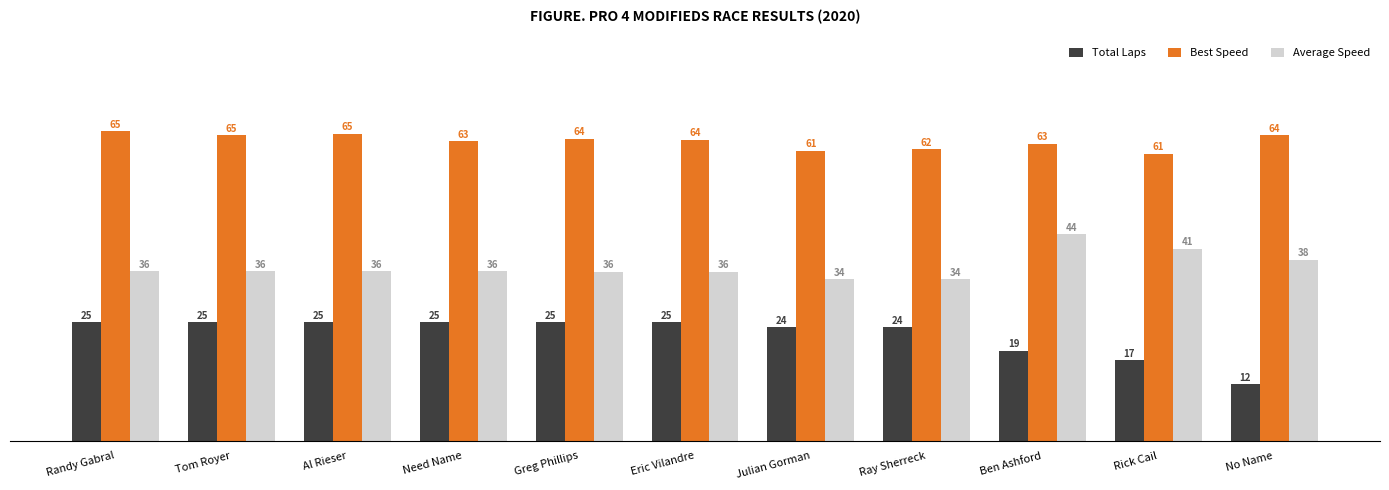

List the series in order of their peak value, lowest first.

Total Laps, Average Speed, Best Speed